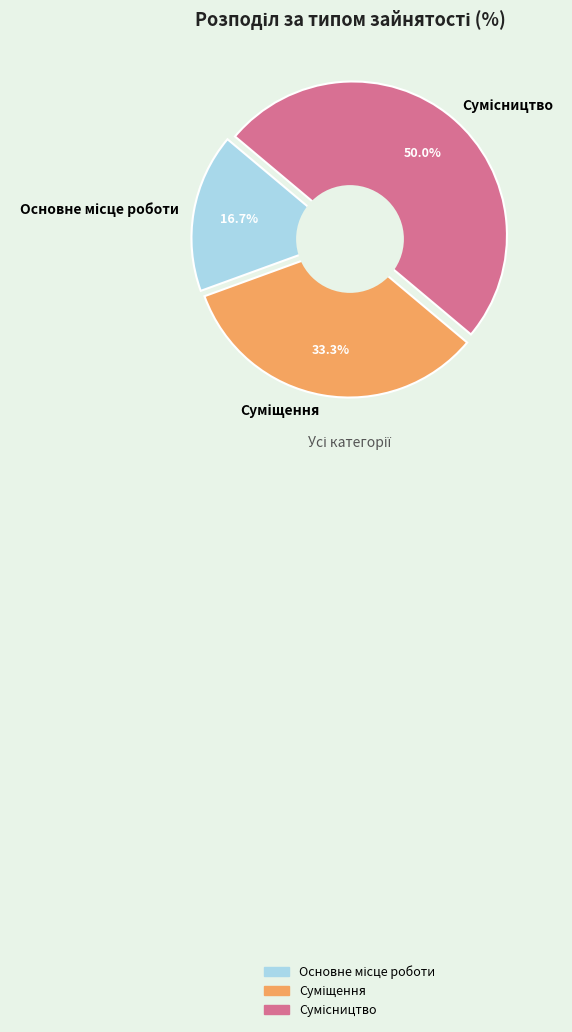

To the nearest percent, what portion does Суміщення represent?

33%